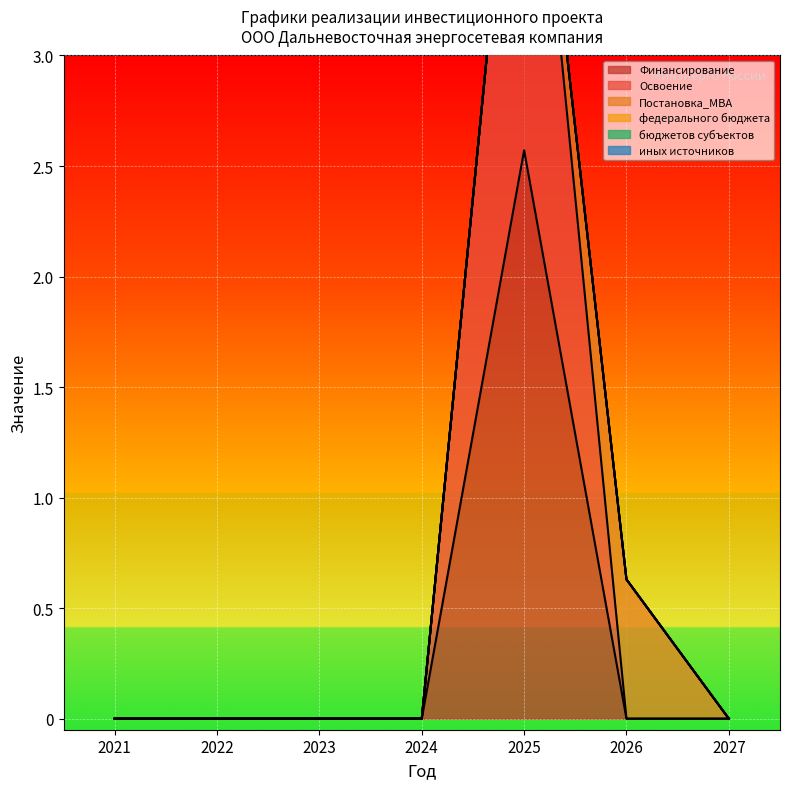

True or false: федерального бюджета has more than 2 interior local peaks.

False